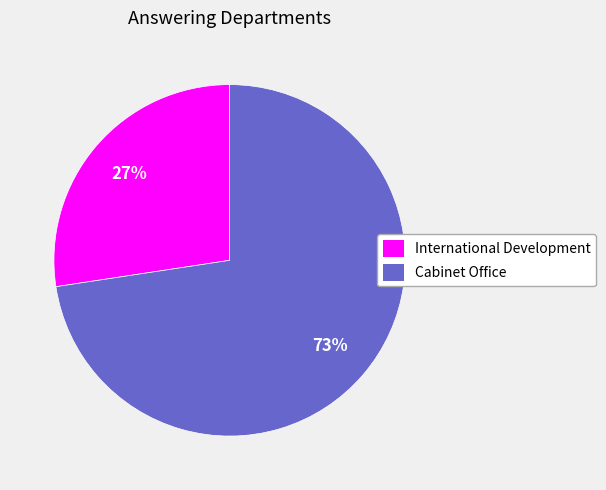

To the nearest percent, what is the average slice percentage?

50%